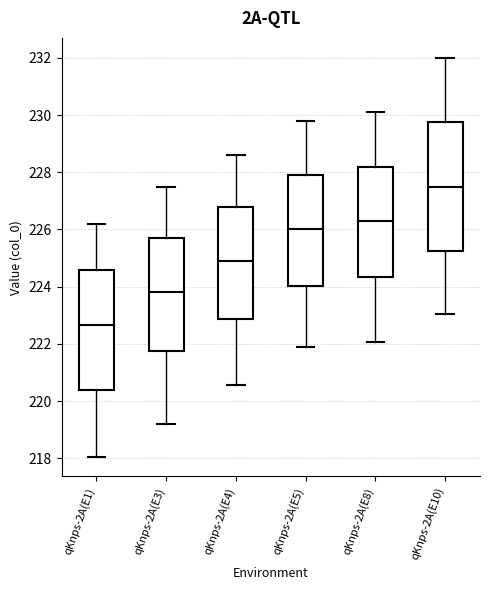

Reading left to right, transcribe this box plot: for each box, give where its median line is, the range the box spans, and where its two whiskers end, as read against the y-axis. The values are not printed on the chart, so give them approximately, as read against the axis.

qKnps-2A(E1): median 222.6, box 220.4 to 224.6, whiskers 218.0 to 226.2
qKnps-2A(E3): median 223.8, box 221.8 to 225.8, whiskers 219.2 to 227.6
qKnps-2A(E4): median 225.0, box 222.8 to 226.8, whiskers 220.6 to 228.6
qKnps-2A(E5): median 226.0, box 224.0 to 228.0, whiskers 221.8 to 229.8
qKnps-2A(E8): median 226.4, box 224.4 to 228.2, whiskers 222.0 to 230.2
qKnps-2A(E10): median 227.6, box 225.2 to 229.8, whiskers 223.0 to 232.0